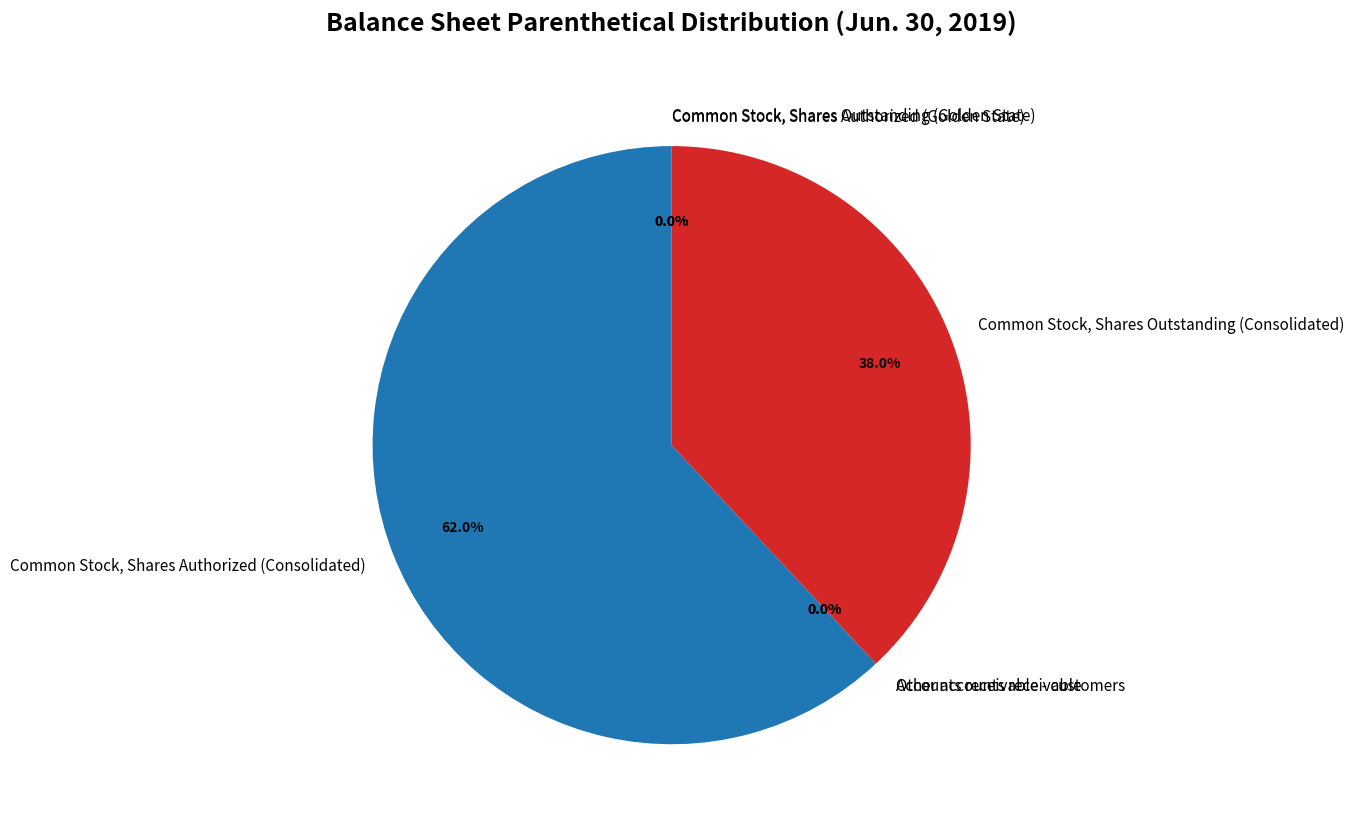

What is the ratio of the value at Common Stock, Shares Outstanding (Consolidated) to the value at Common Stock, Shares Authorized (Consolidated)?

0.6